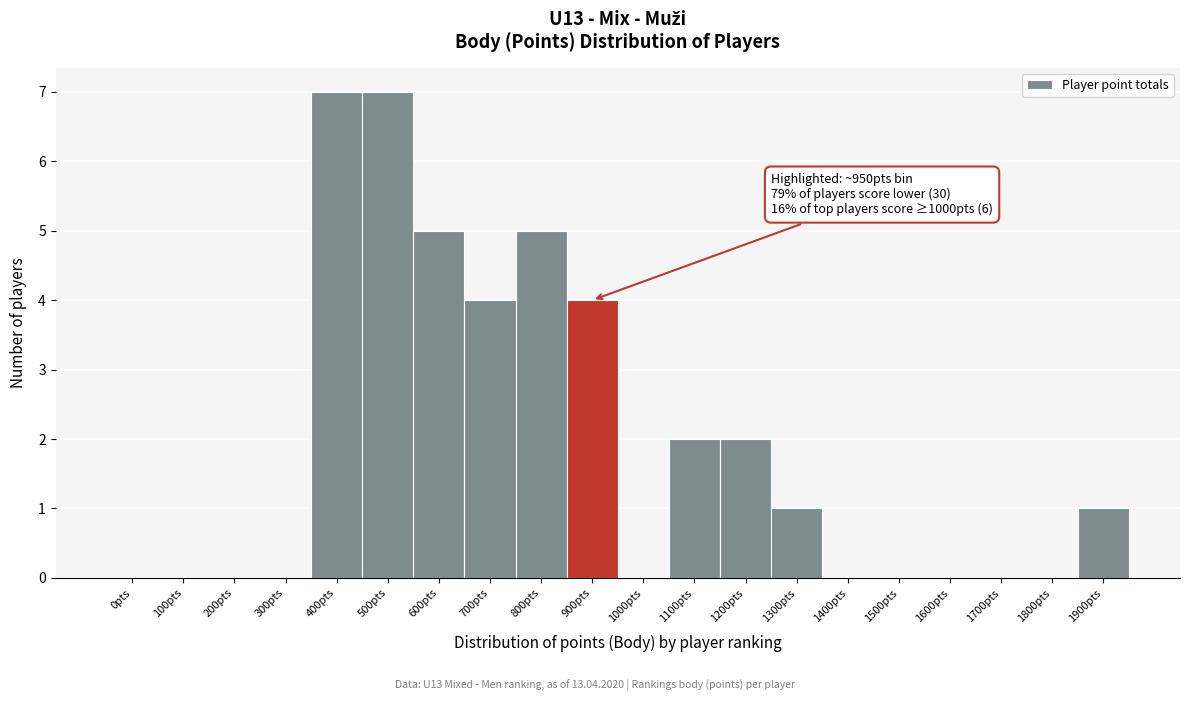

Reading left to right, list all the values displayed in this chart.

0pts=0	100pts=0	200pts=0	300pts=0	400pts=7	500pts=7	600pts=5	700pts=4	800pts=5	900pts=4	1000pts=0	1100pts=2	1200pts=2	1300pts=1	1400pts=0	1500pts=0	1600pts=0	1700pts=0	1800pts=0	1900pts=1